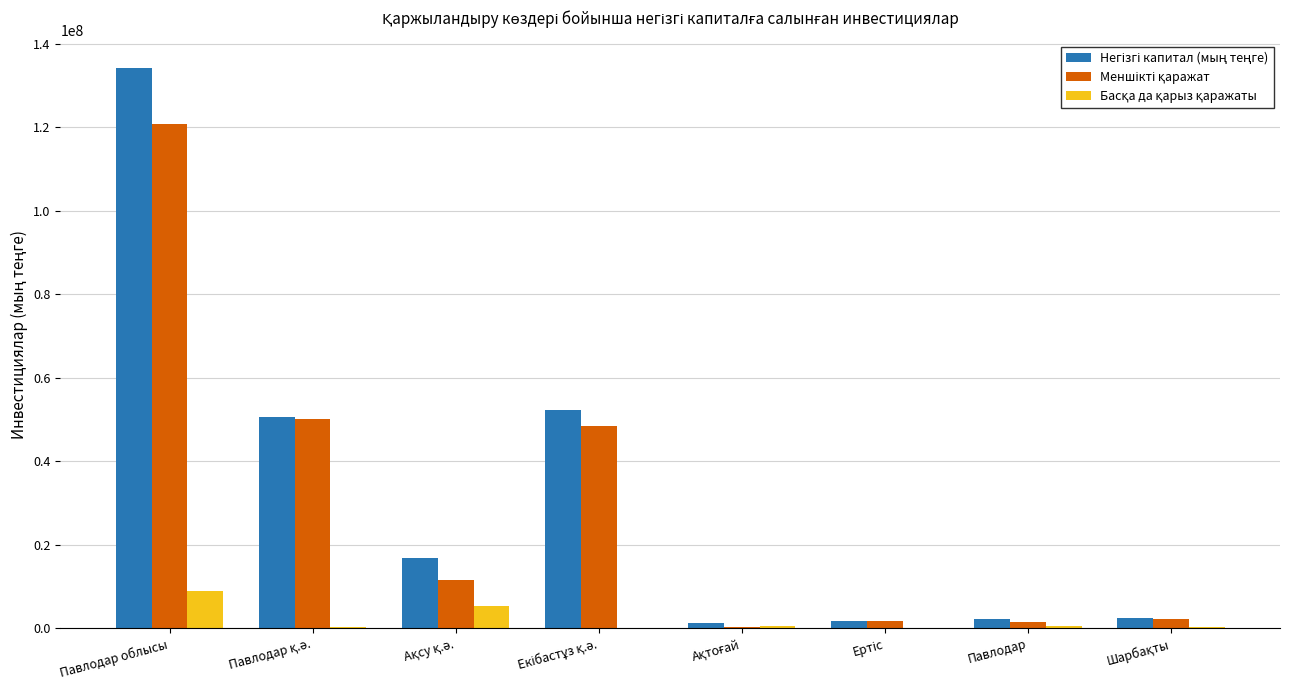

What is the maximum value shown in the chart?

134047396